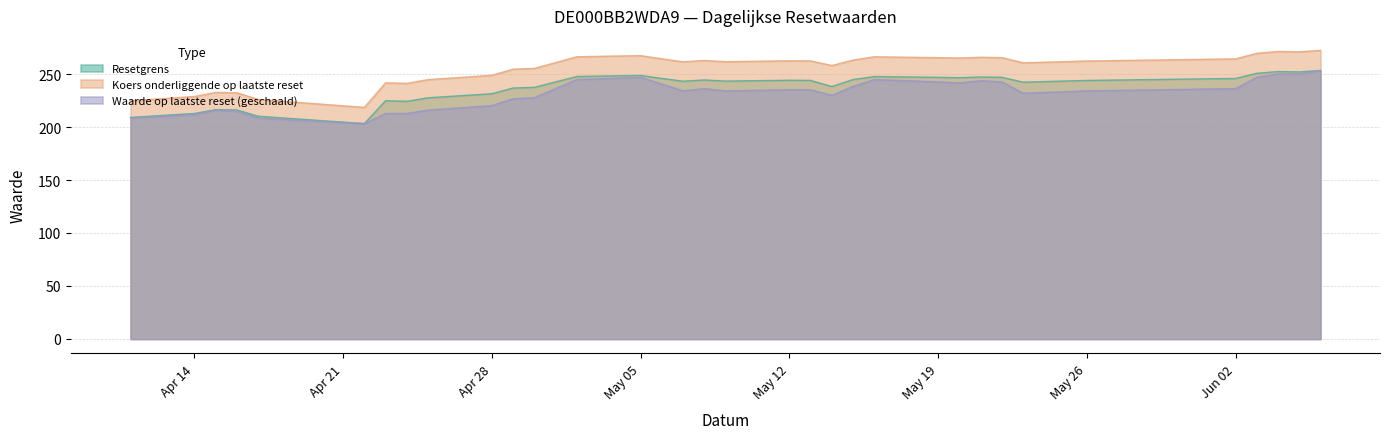

Where does the Resetgrens series first go above 243?

2025-05-02